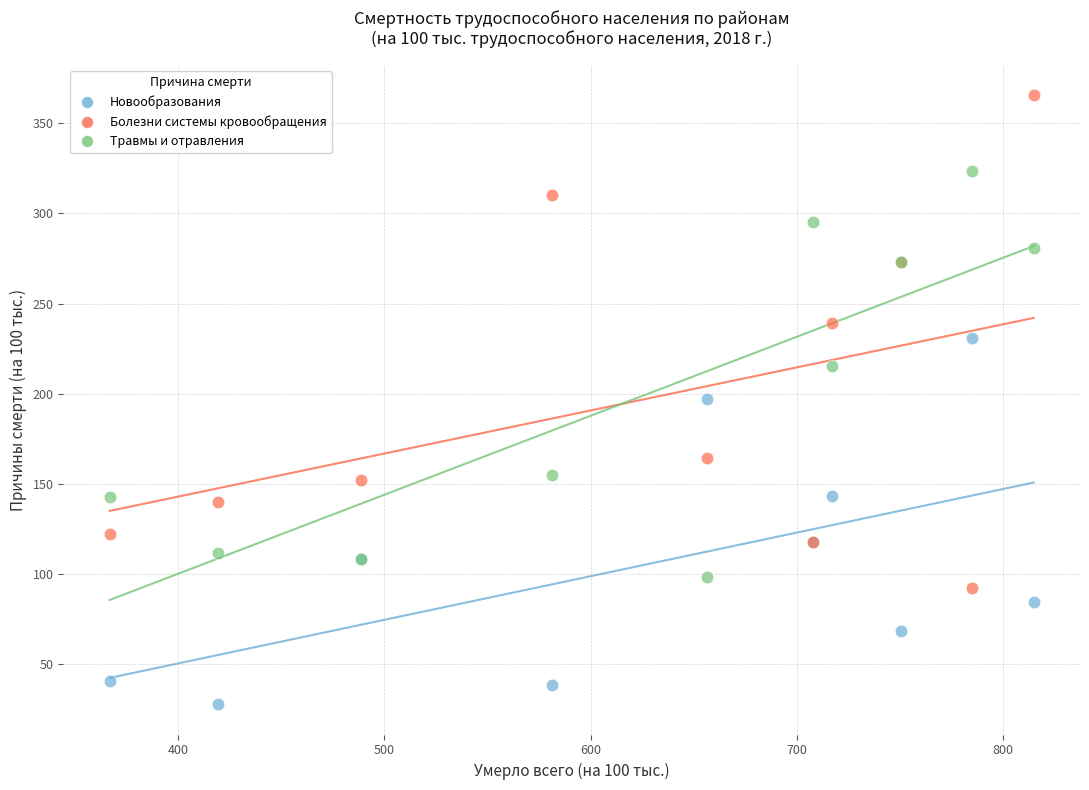

Which series reaches the maximum Y coordinate?

Болезни системы кровообращения